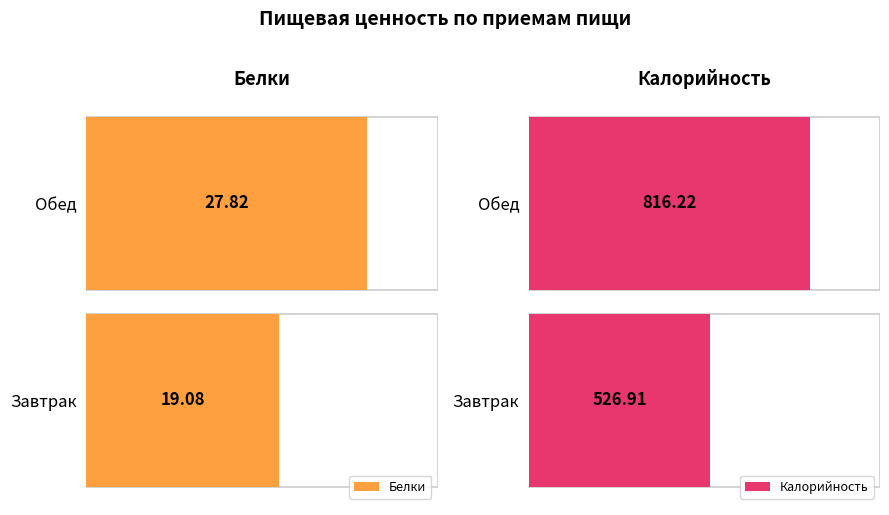

What is the difference between the maximum and minimum values in the Белки series?

8.7